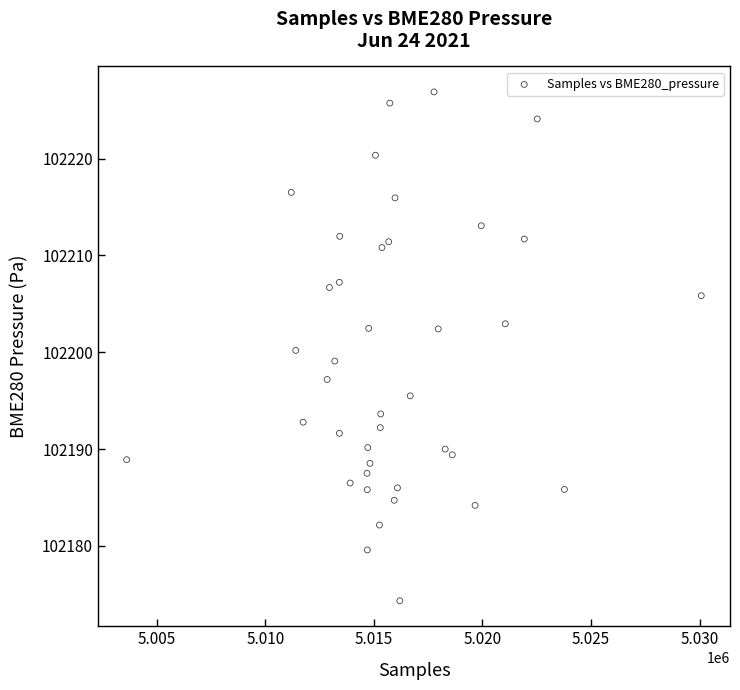

What is the range of Y values (max minus min)?

52.5